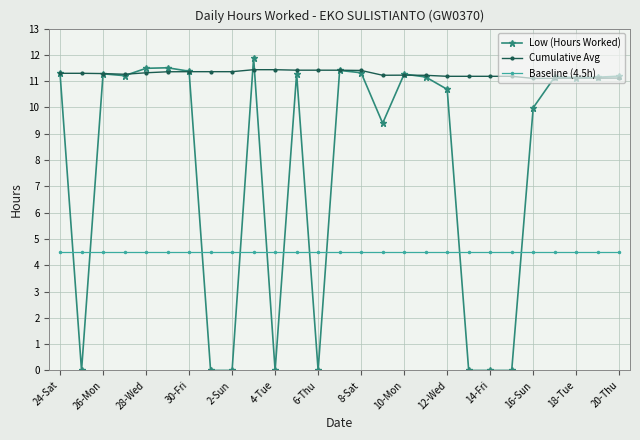

Does the chart have visible grid lines?

Yes